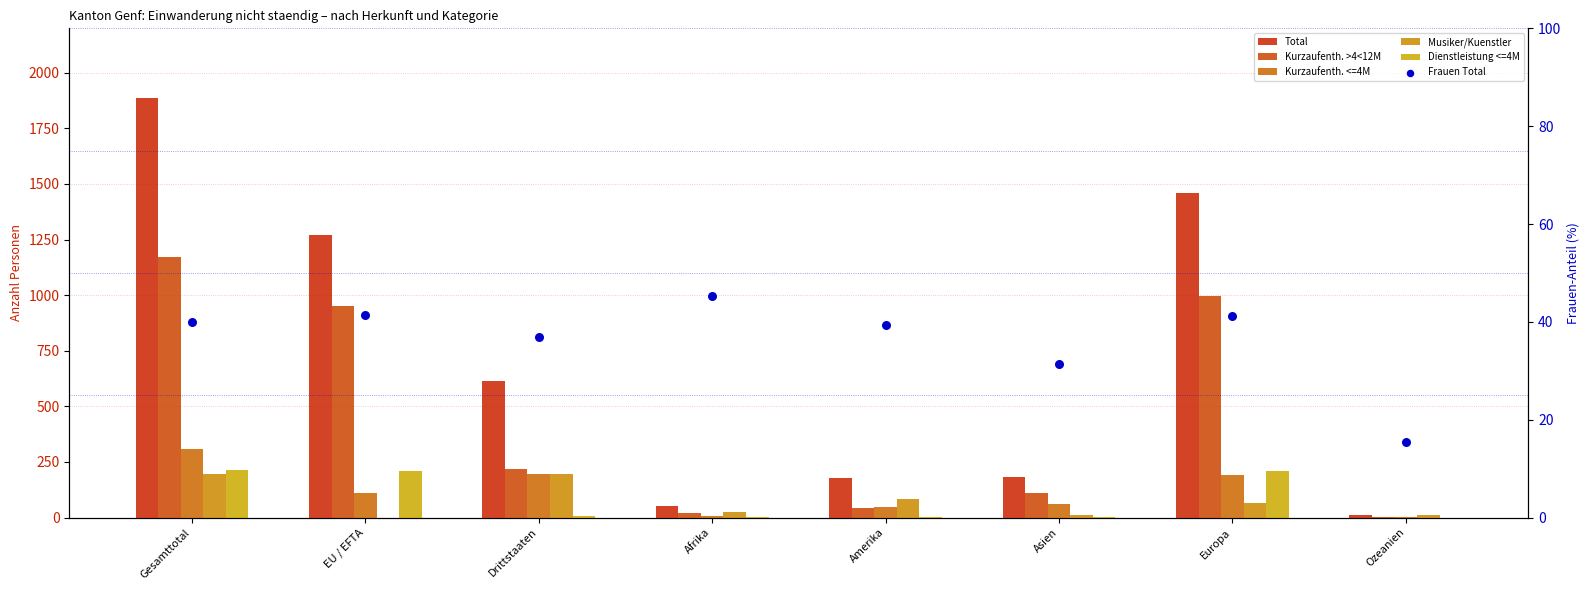

Which series has the largest total across all categories?

Total